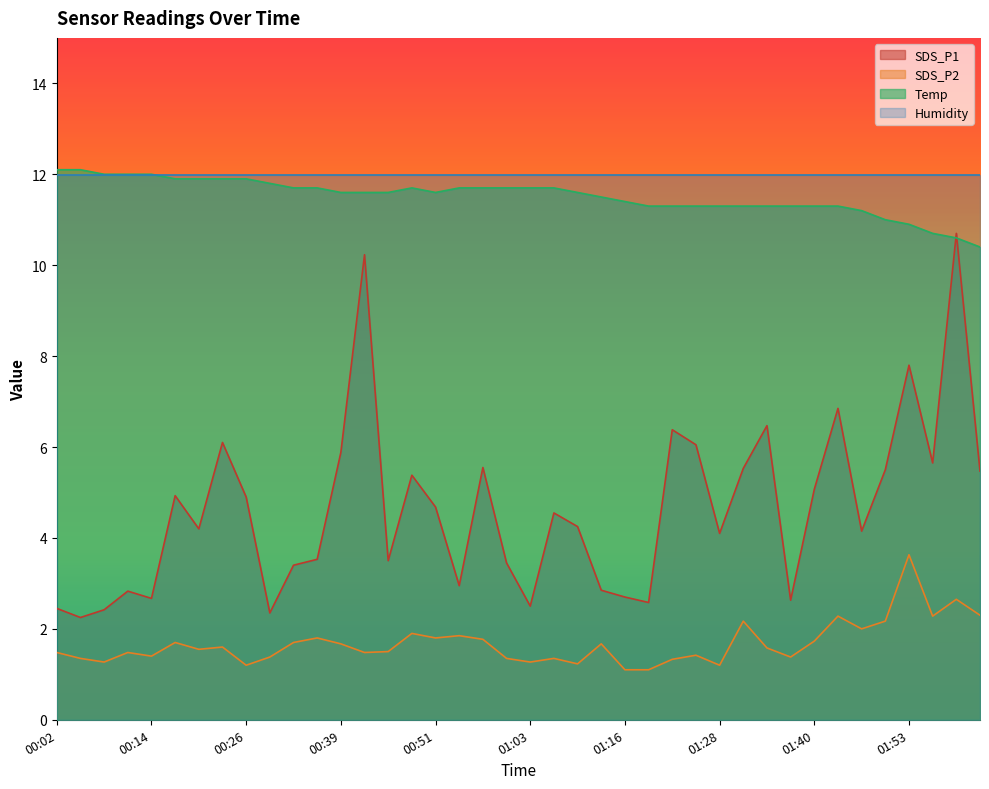

How many lines are shown in the chart?

4